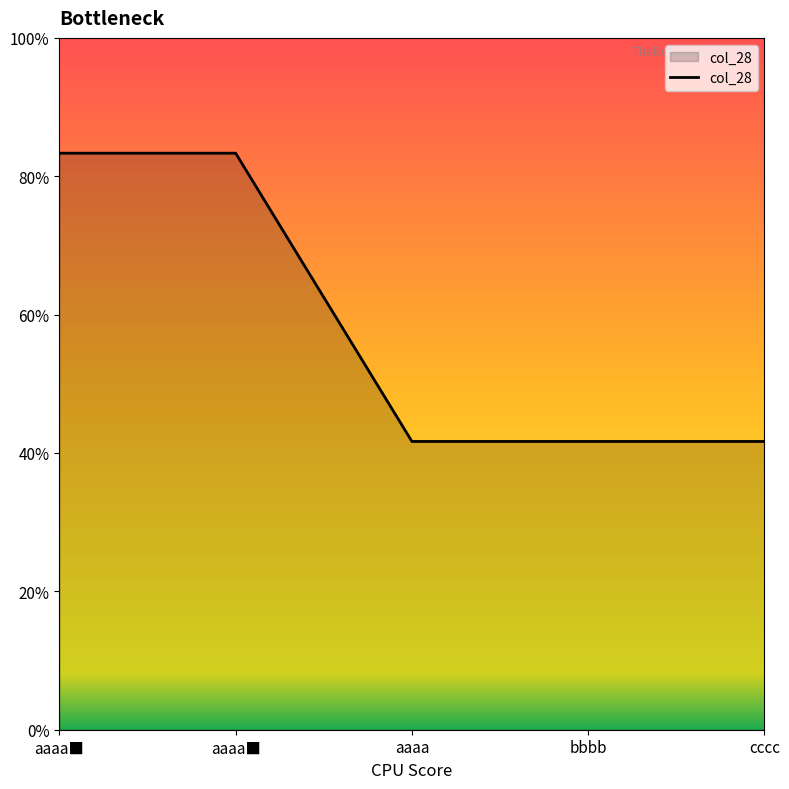

Does the chart have visible grid lines?

No